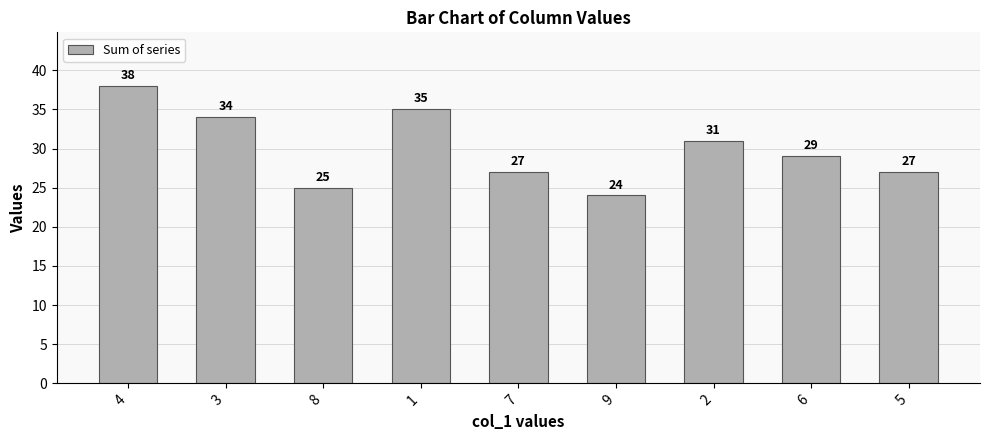

What is the difference between the second highest and minimum values?

11